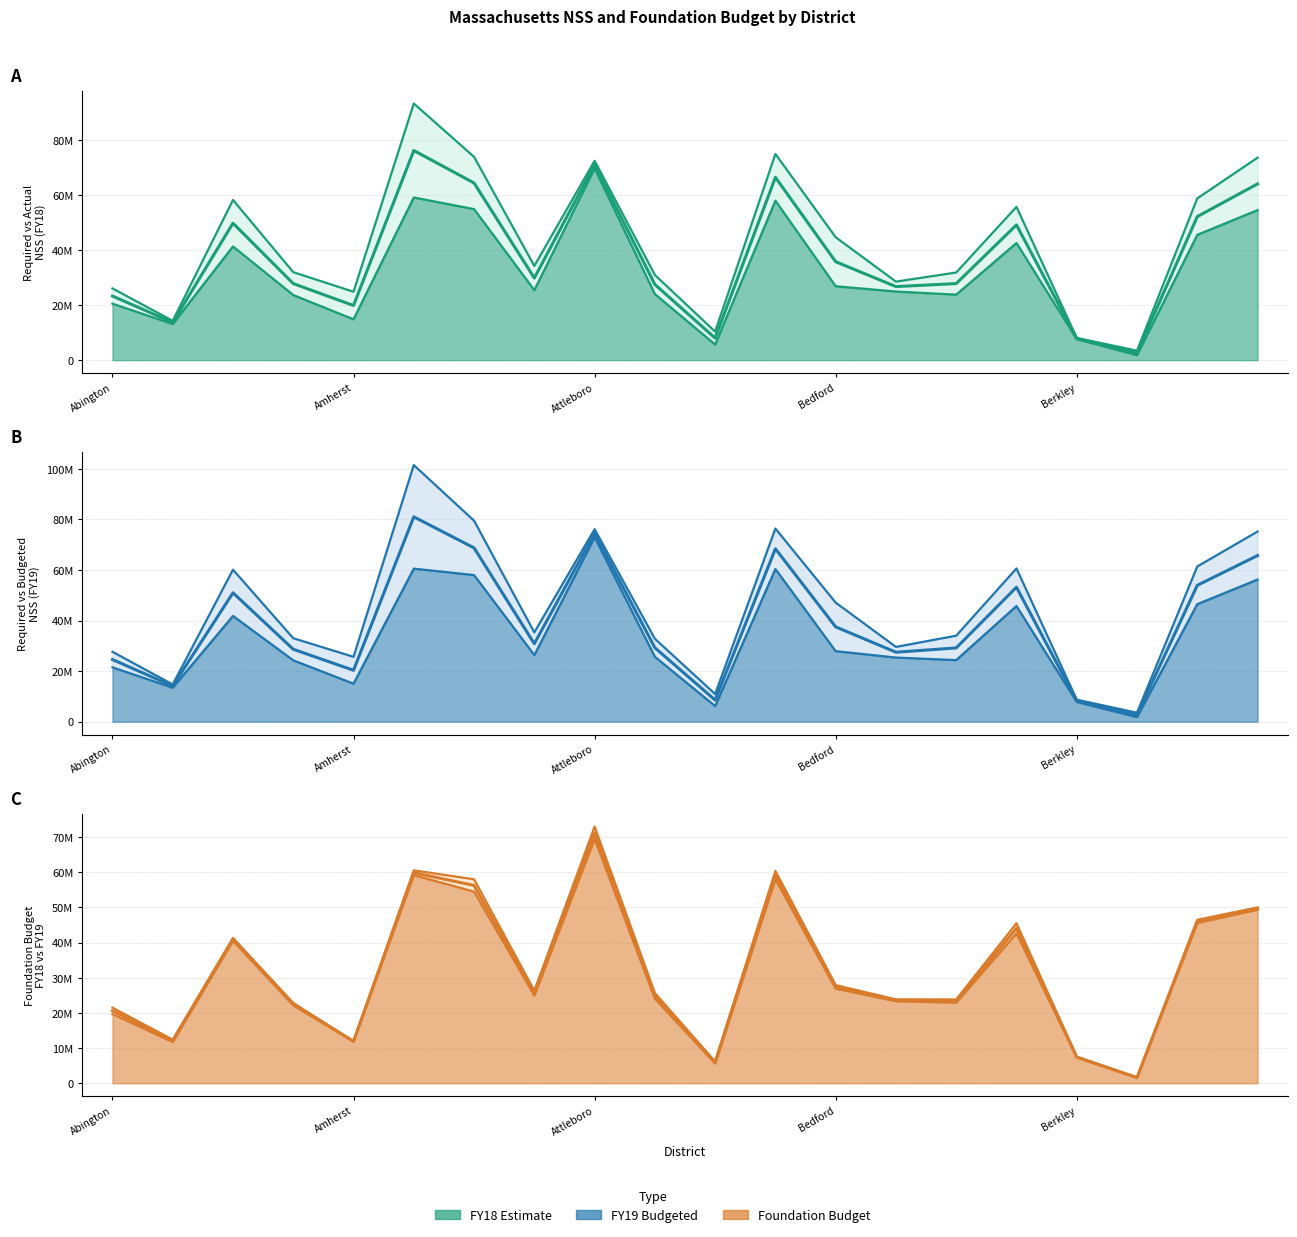

In Budgeted NSS (FY19), how many points are lower than both neighbors (excluding endpoints)?

6